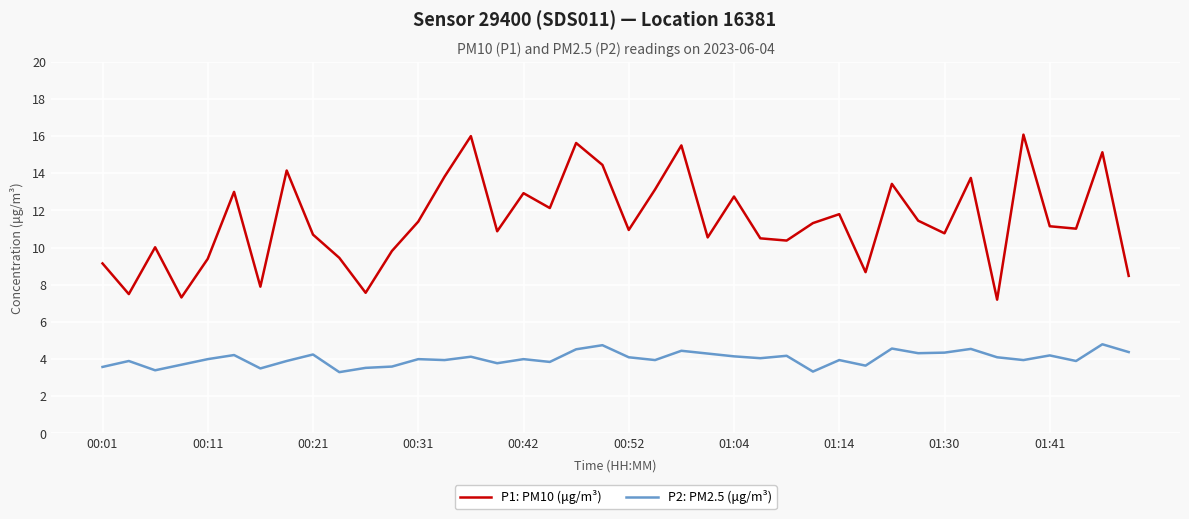

What are all the series names shown in the legend?

P1: PM10 (μg/m³), P2: PM2.5 (μg/m³)